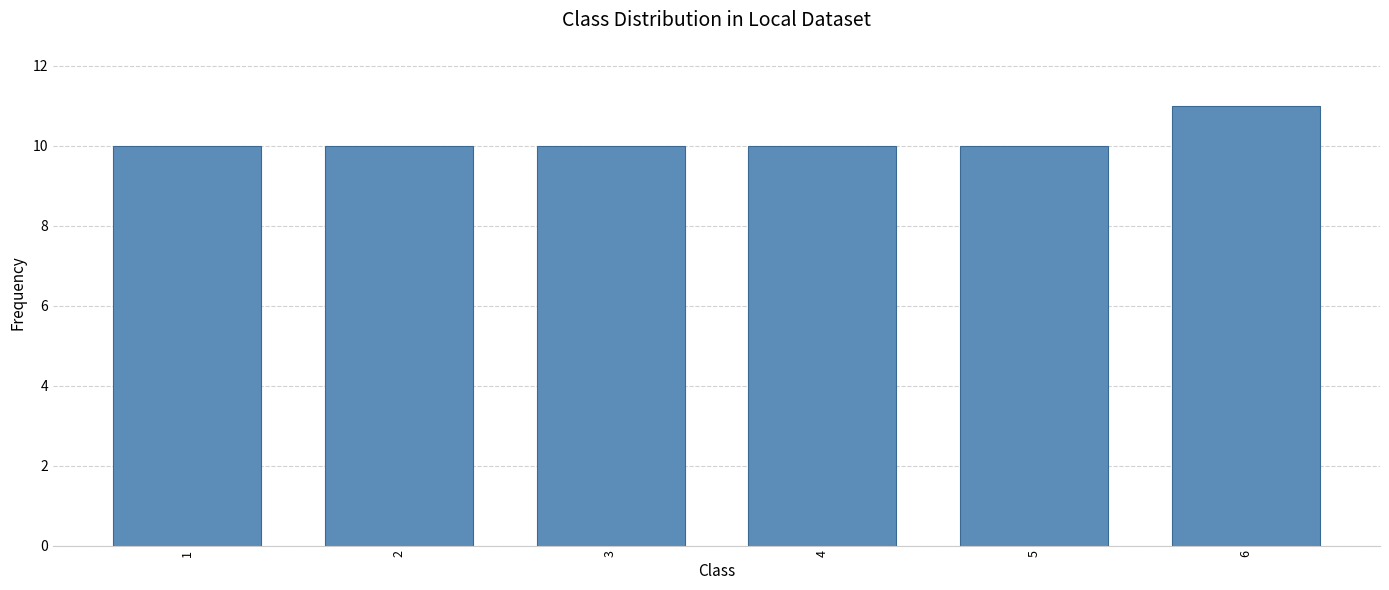

Count the number of data series in this chart.

1